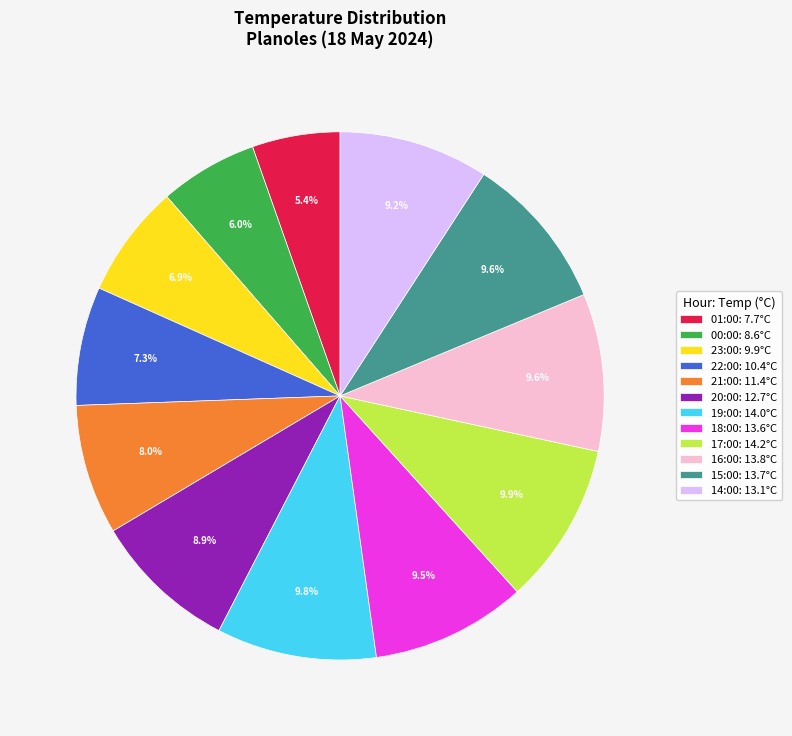

True or false: 16:00 accounts for 10% of the total.

True